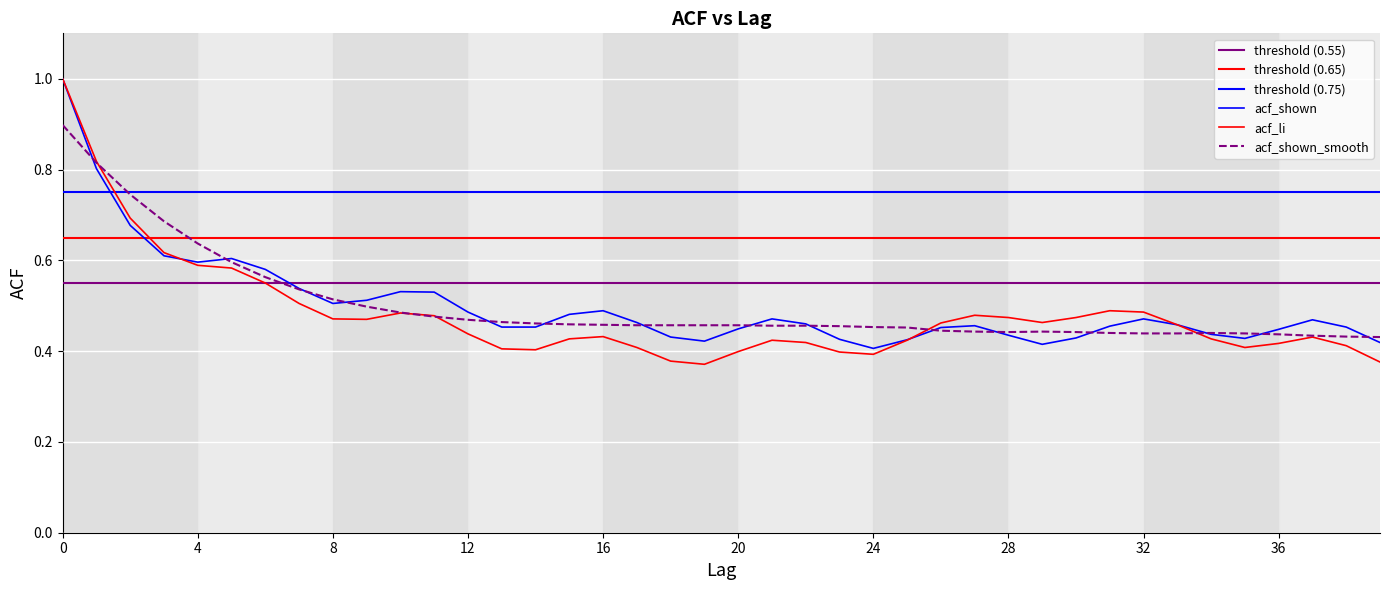

In acf_li, how many points are higher than both neighbors (excluding endpoints)?

6